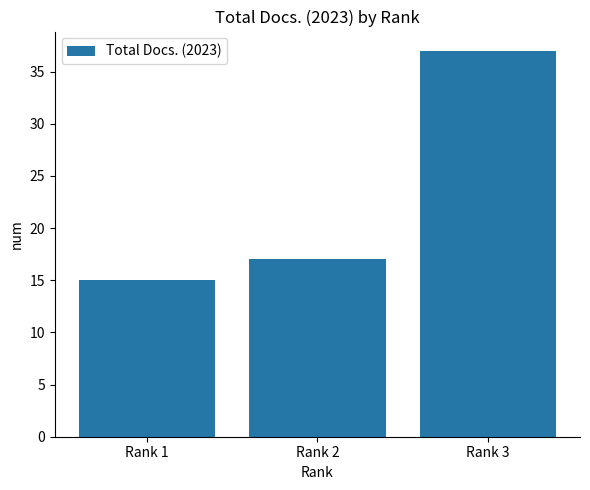

Reading left to right, transcribe all the data shown in this chart.

15	17	37